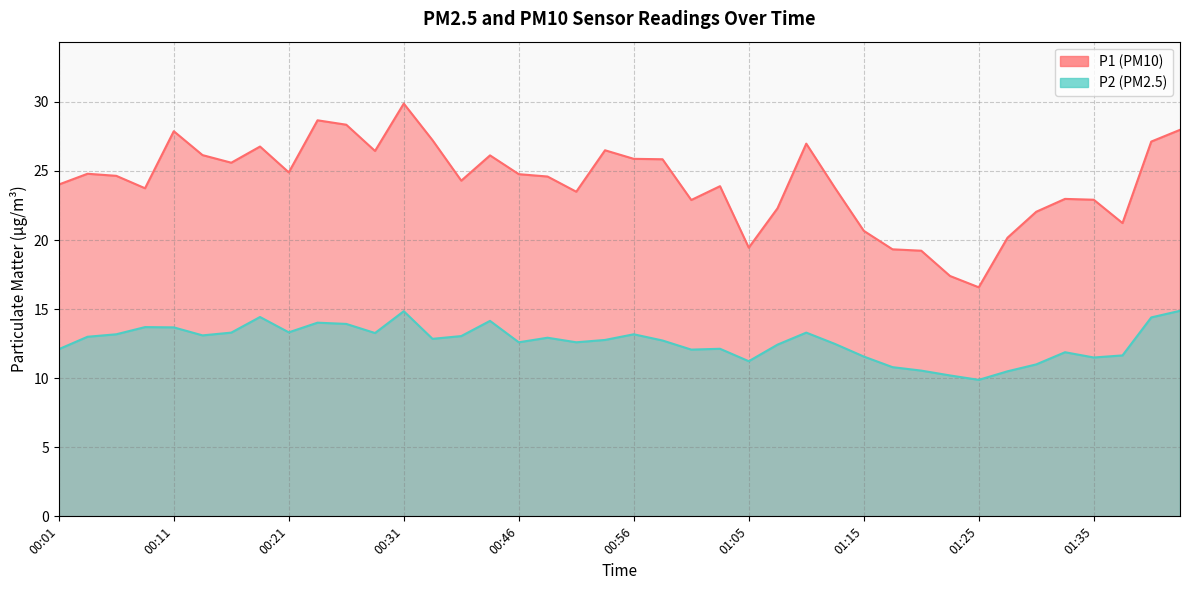

At which label is P2 closest to 12?

01:00